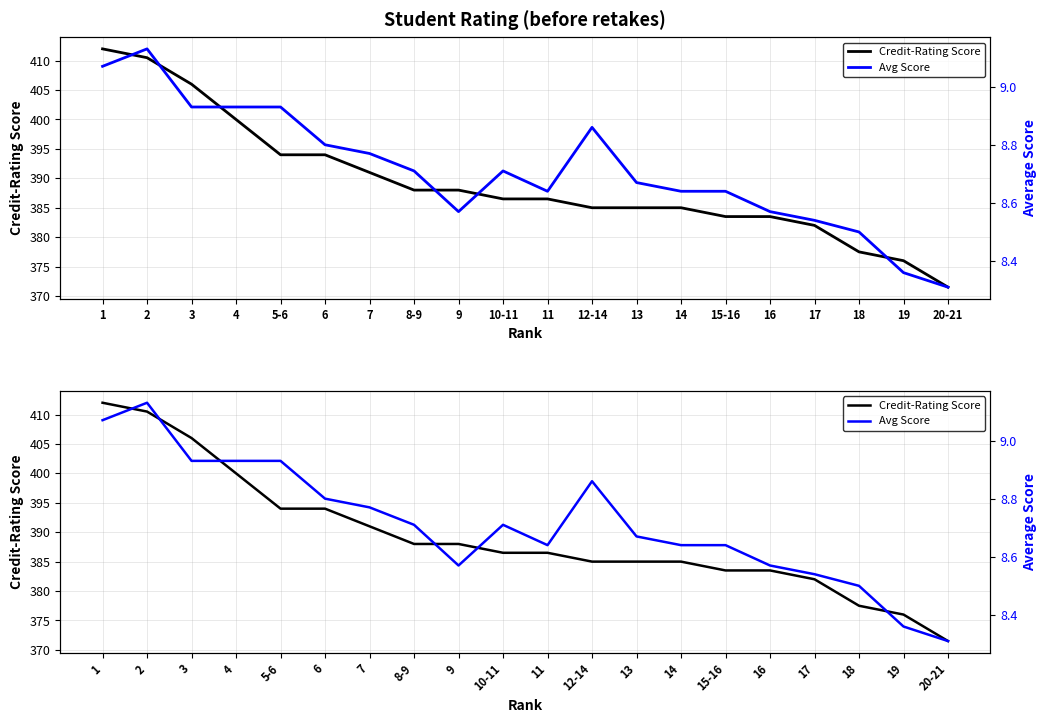

What is the minimum value shown in the chart?

8.3